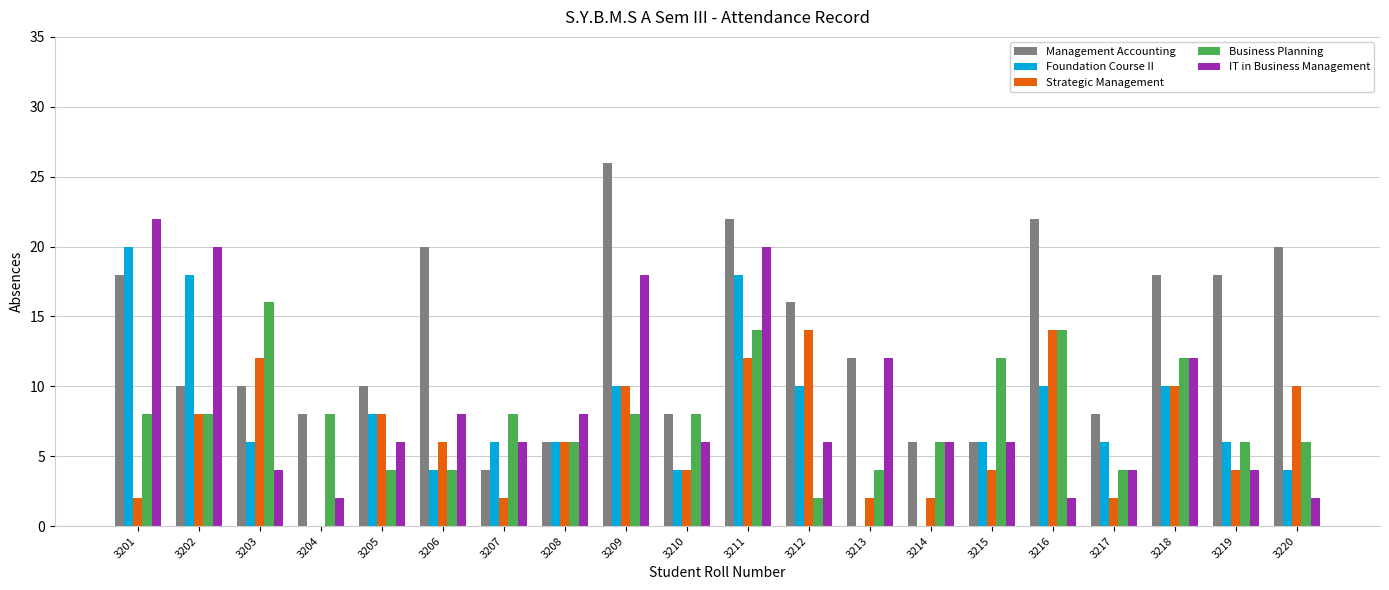

Which series has the largest range (max minus min)?

Management Accounting